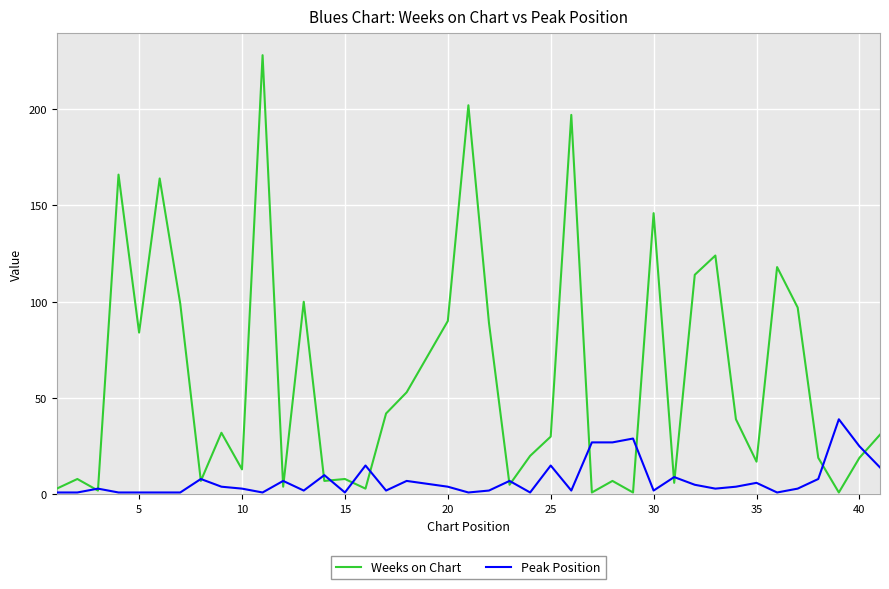

At how many categories does at least one series exceed 83?

15